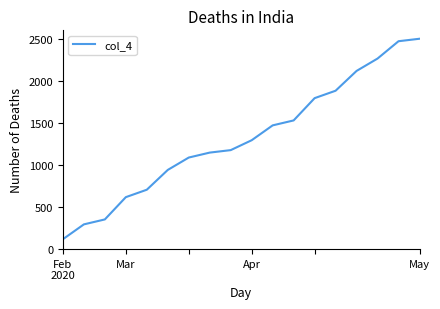

Does the chart display data point markers on the line(s)?

No